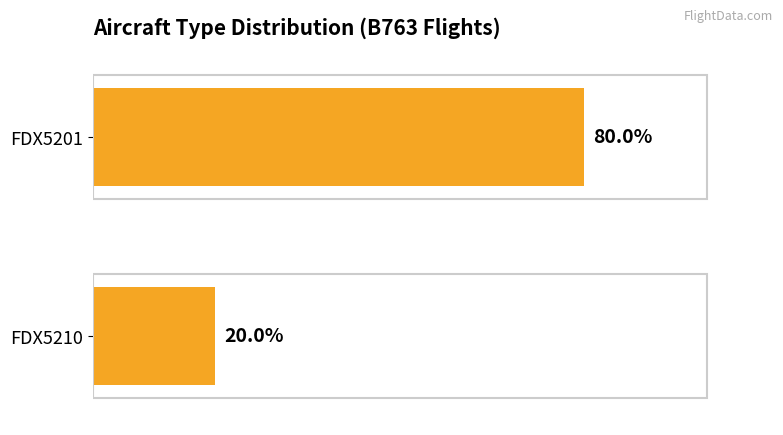

Which series has the largest total across all categories?

FDX5201